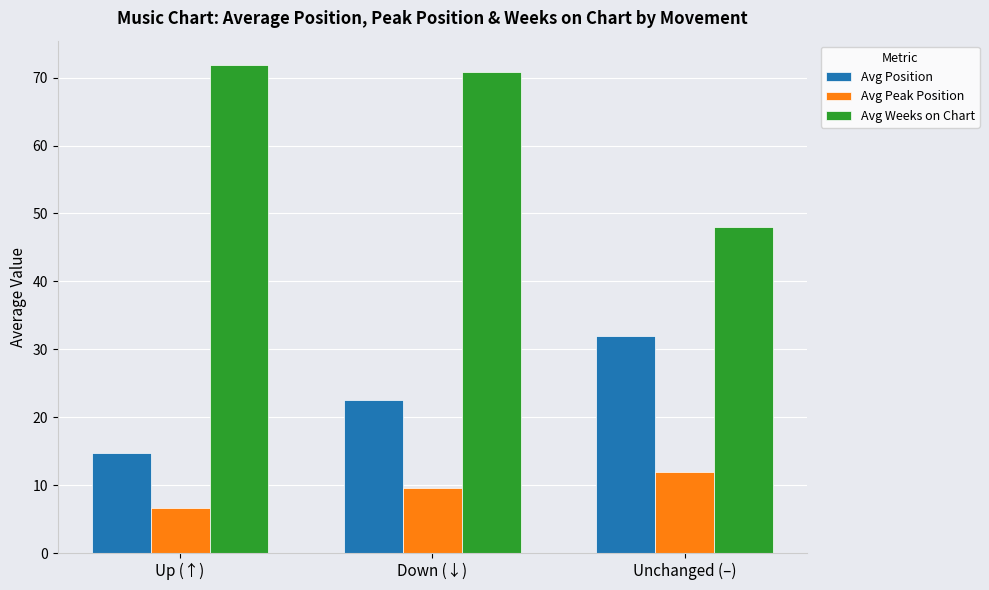

What is the difference between the Avg Peak Position values at Down (↓) and Unchanged (–)?

2.4